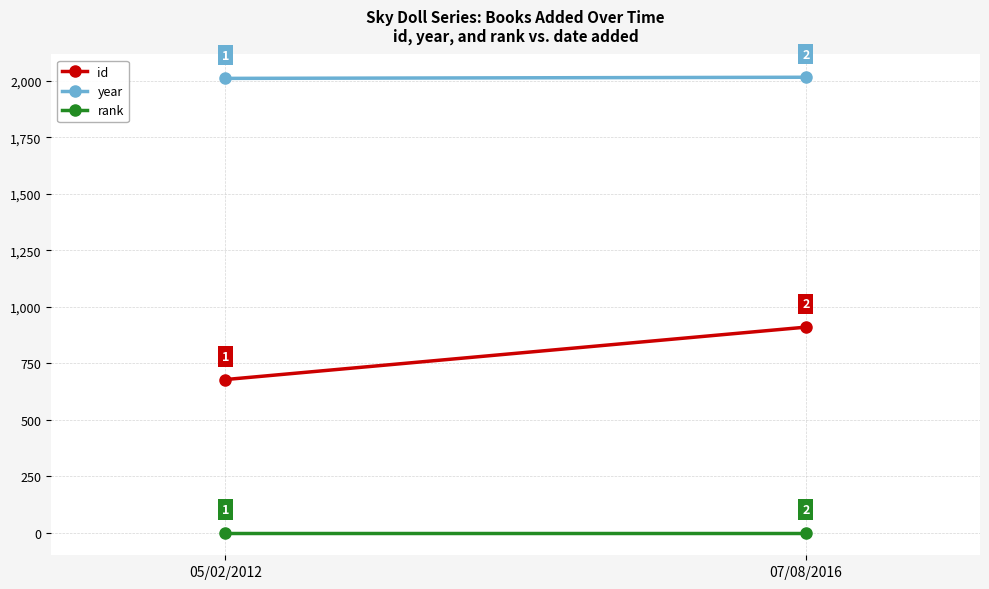

What is the average value of the rank series?

1